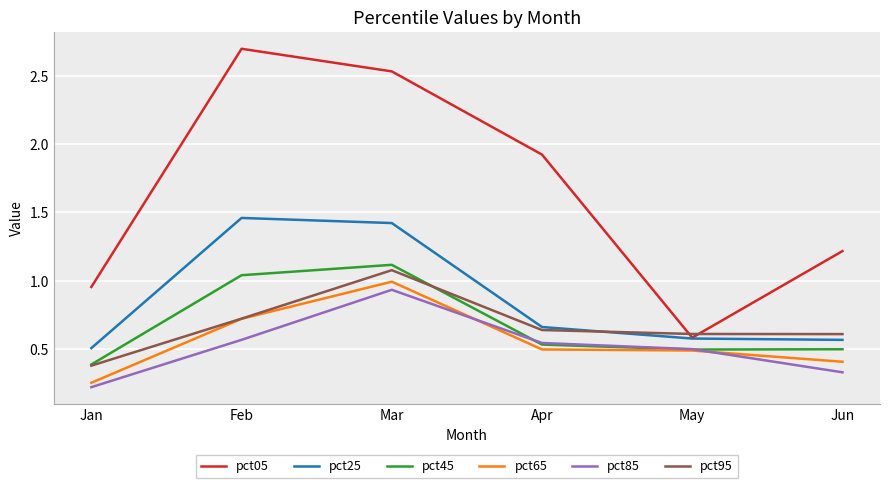

List the labels in order of pct05 value, smallest first.

May, Jan, Jun, Apr, Mar, Feb